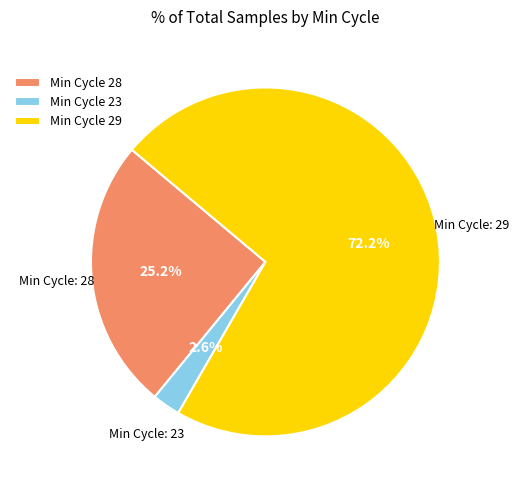

Approximately how many times larger is the value at Min Cycle 29 compared to Min Cycle 28?

2.9